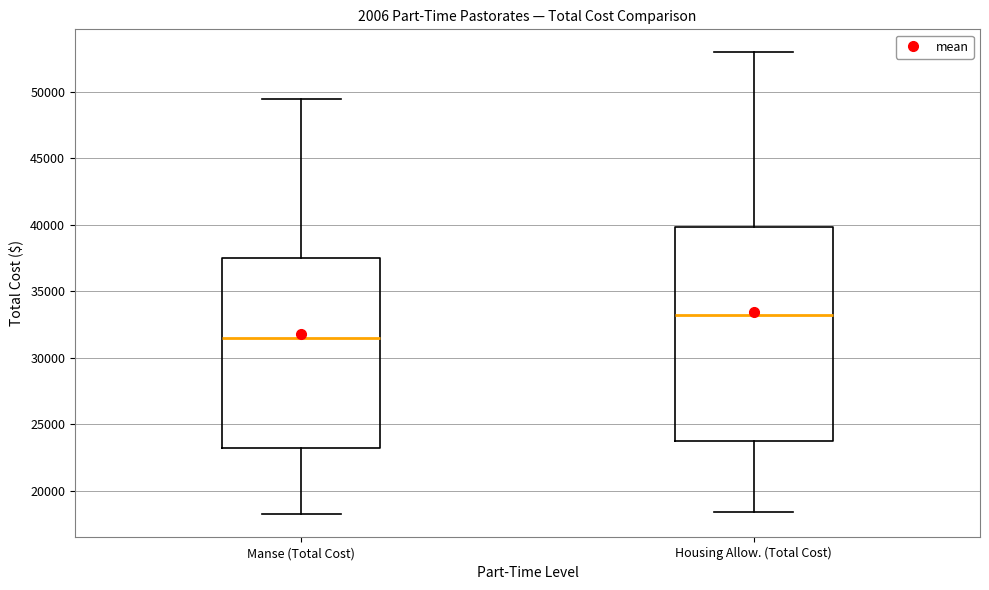

Where is the upper edge of the box for Manse (Total Cost) on the y-axis? The values are not printed on the chart, so give them approximately, as read against the axis.

37500